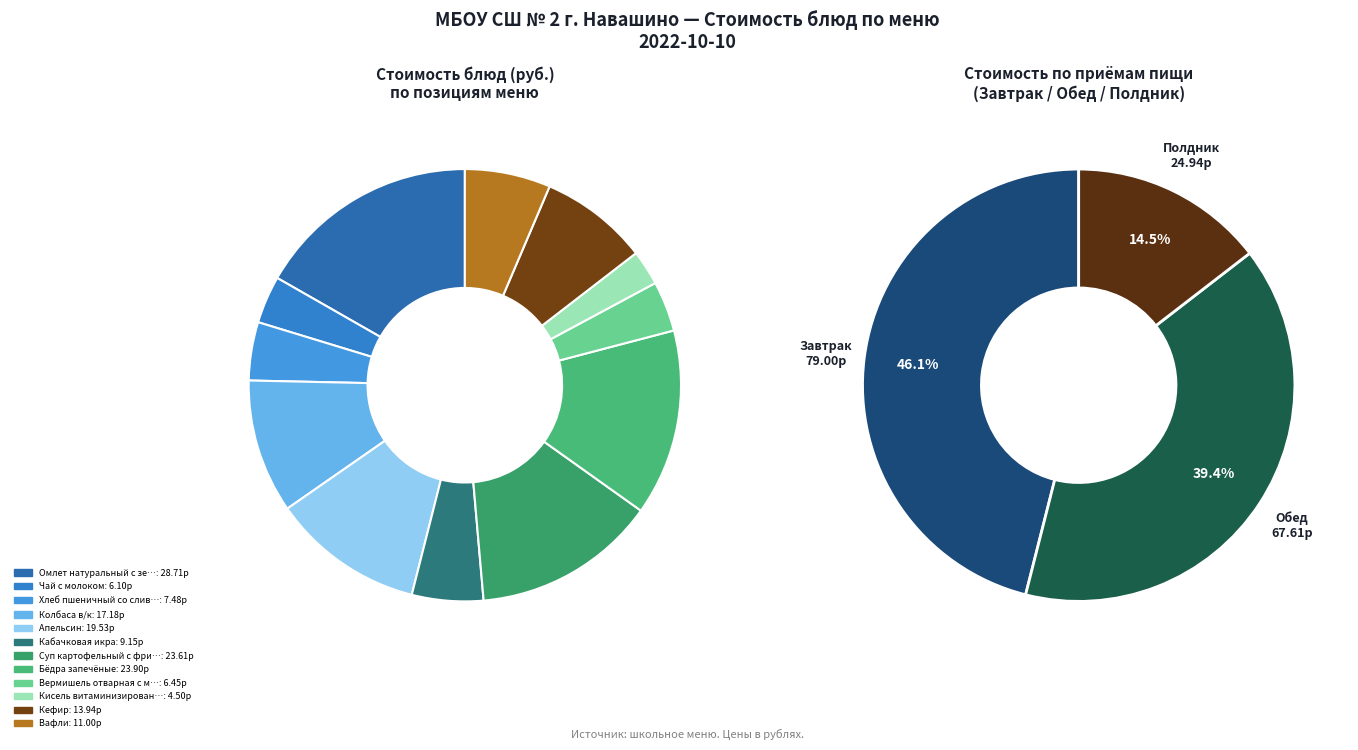

Which slice is the largest?

Омлет натуральный с зелёным горошком